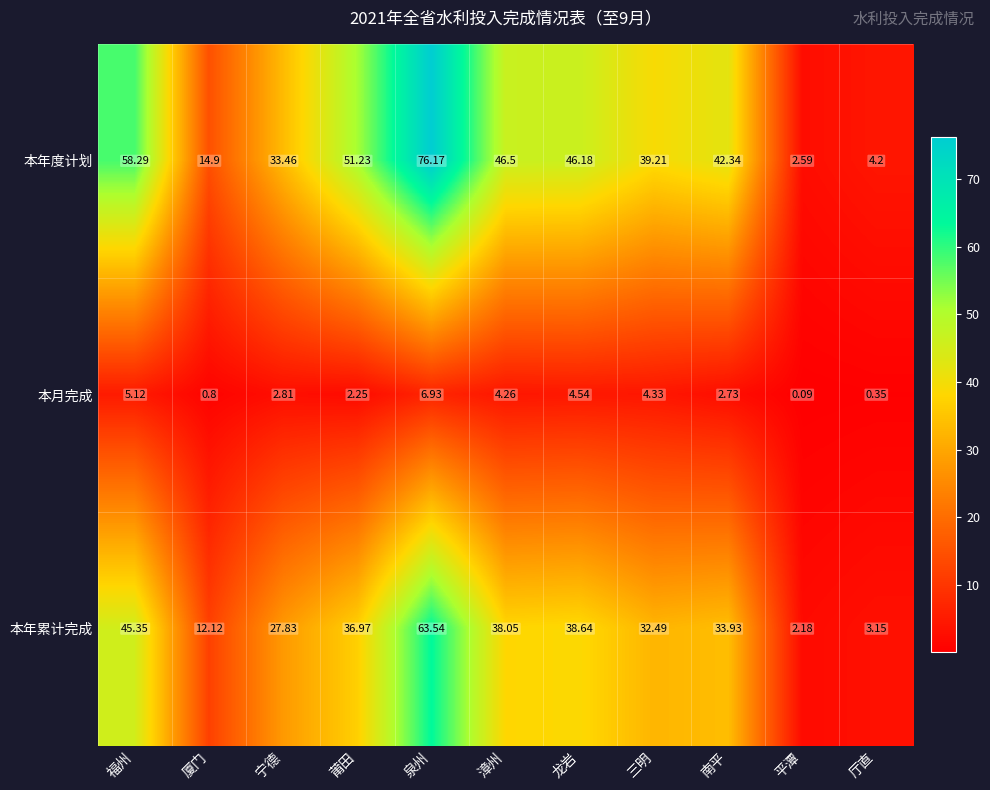

Rank the series by their average value, from lowest to highest.

本月完成, 本年累计完成, 本年度计划